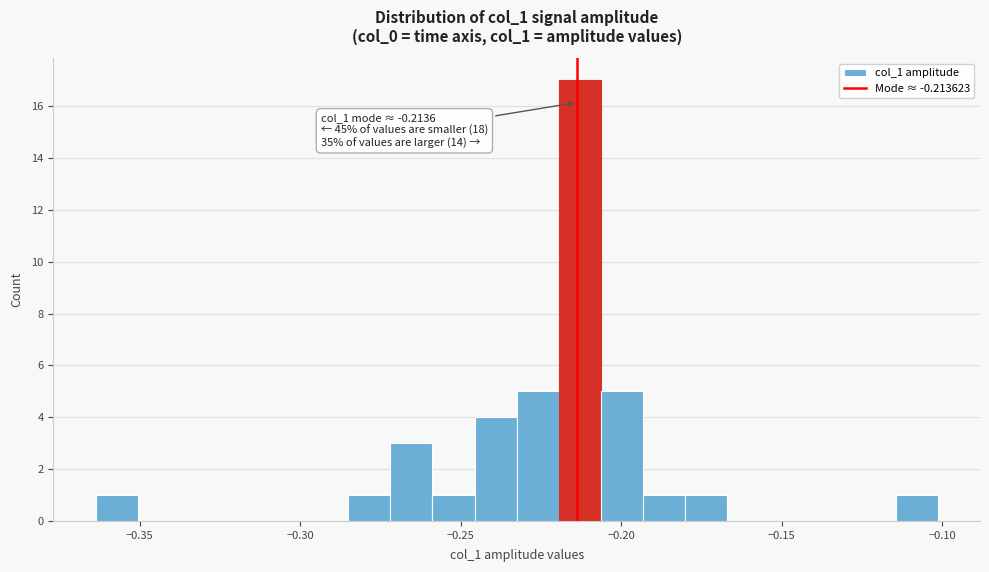

Around what value on the x-axis is the tallest bar? Give the approximate position of its centre, as read against the axis.

-0.215